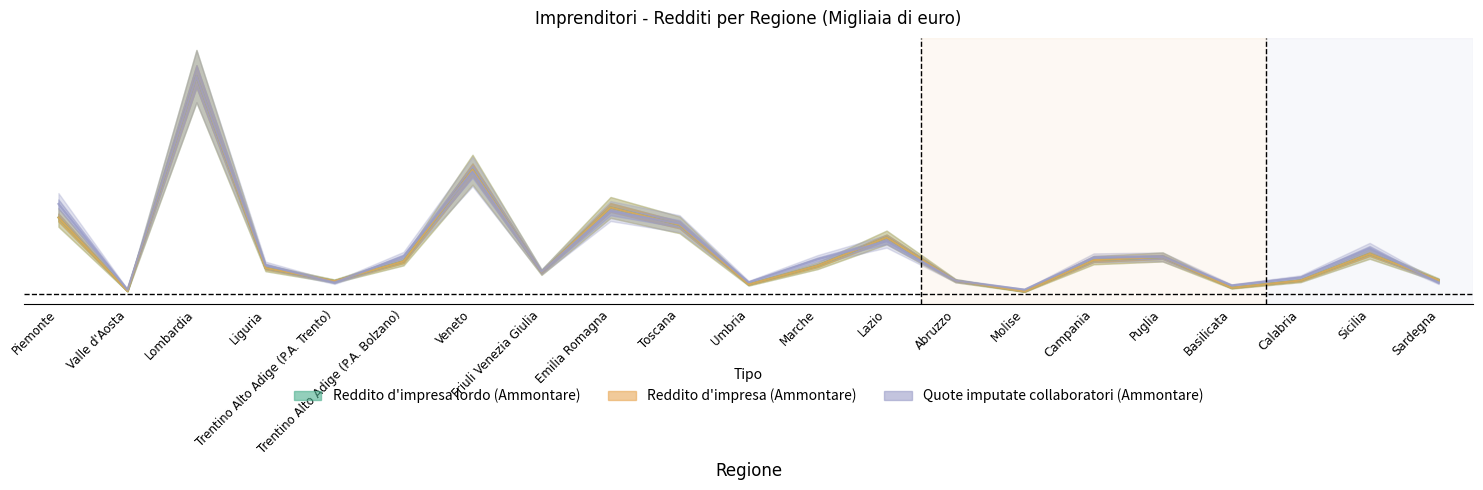

After their last crossing, which series has the higher values: Quote imputate collaboratori (Ammontare) or Reddito d'impresa lordo (Ammontare)?

Reddito d'impresa lordo (Ammontare)